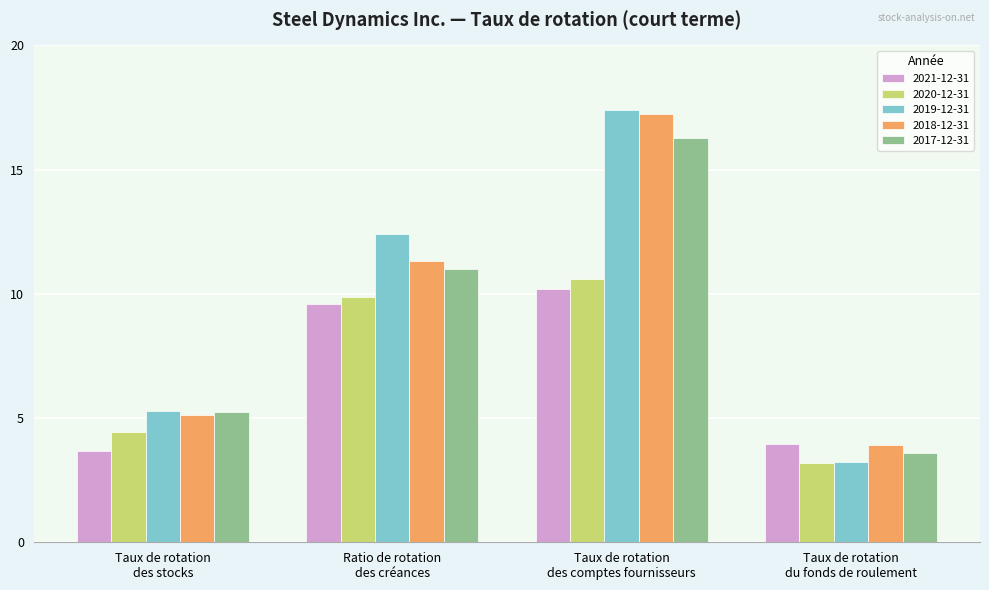

What is the sum of all 2021-12-31 values?

27.4